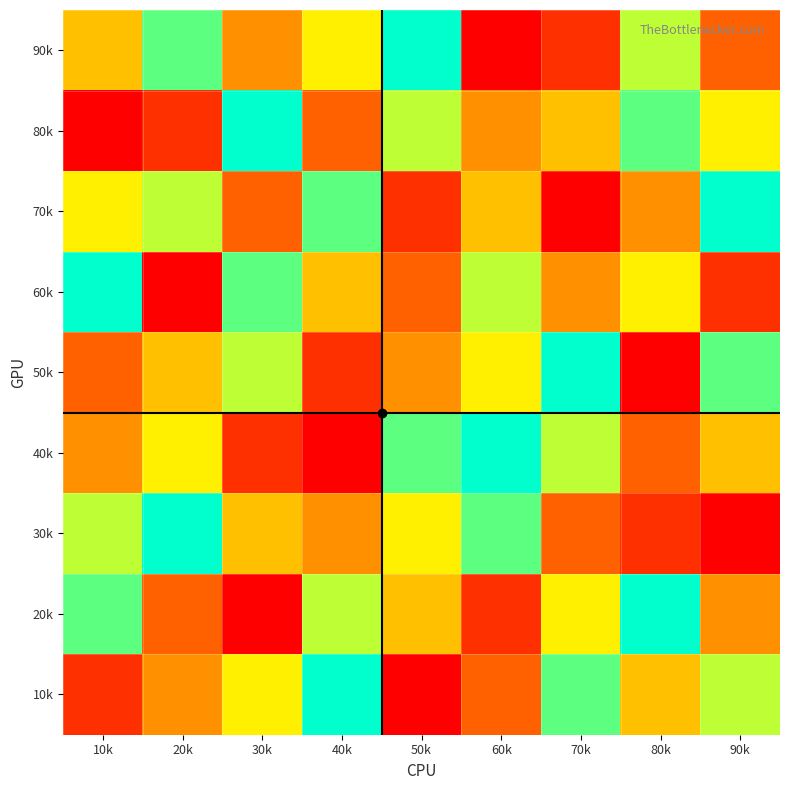

Count the number of data series in this chart.

9